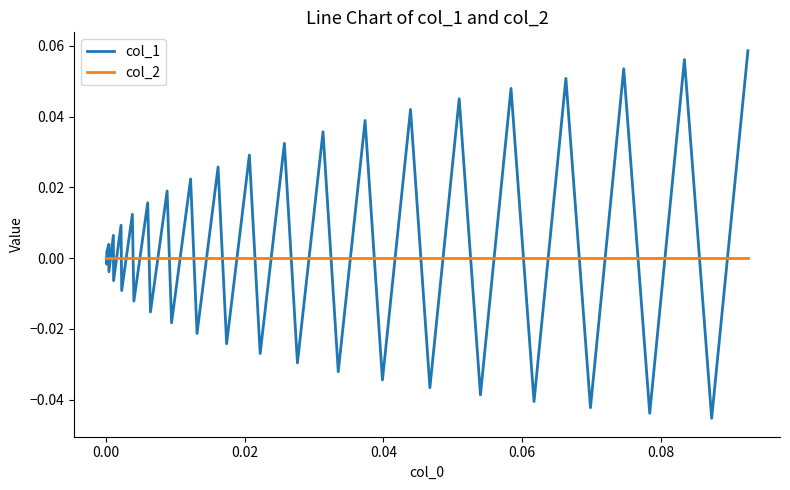

List the series in order of their peak value, lowest first.

col_2, col_1